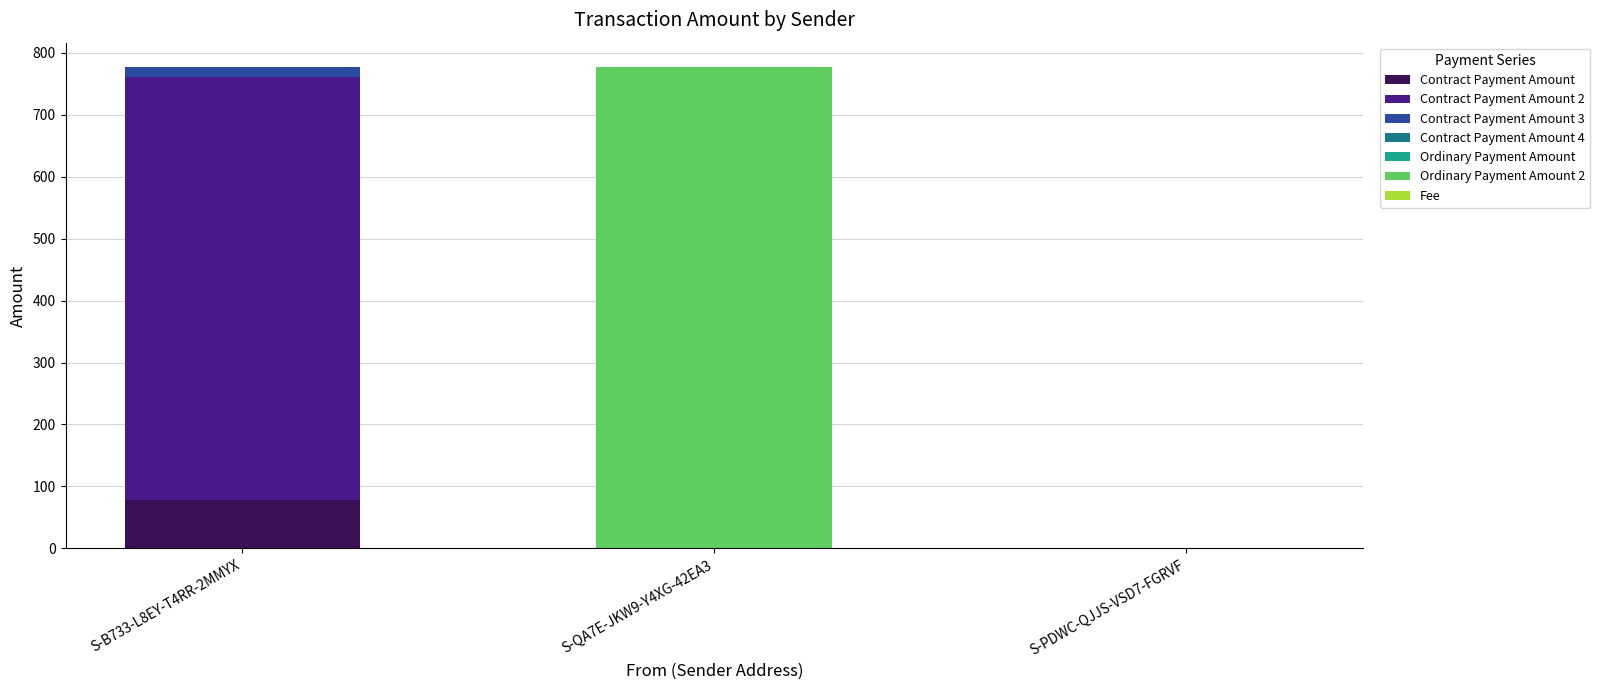

What is the sum of all Contract Payment Amount values?

77.7